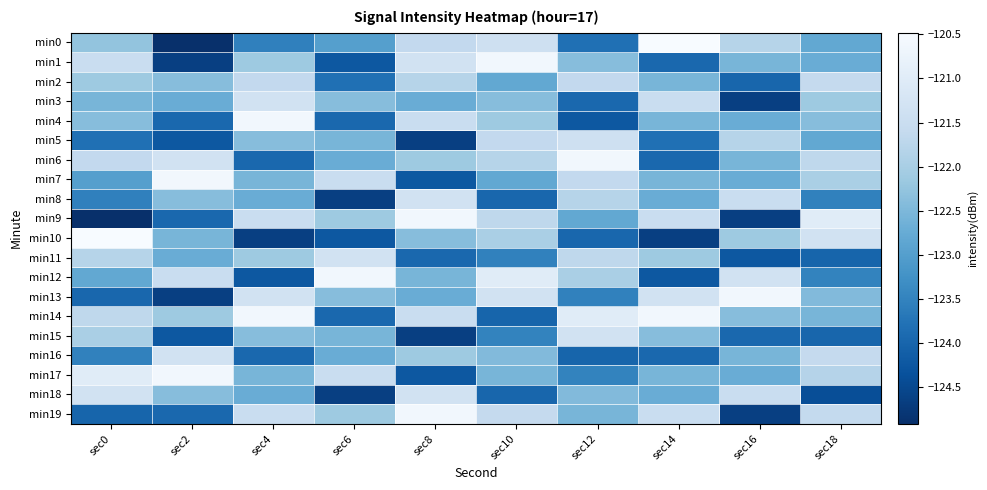

At which category is the sum across all series the highest?

sec10